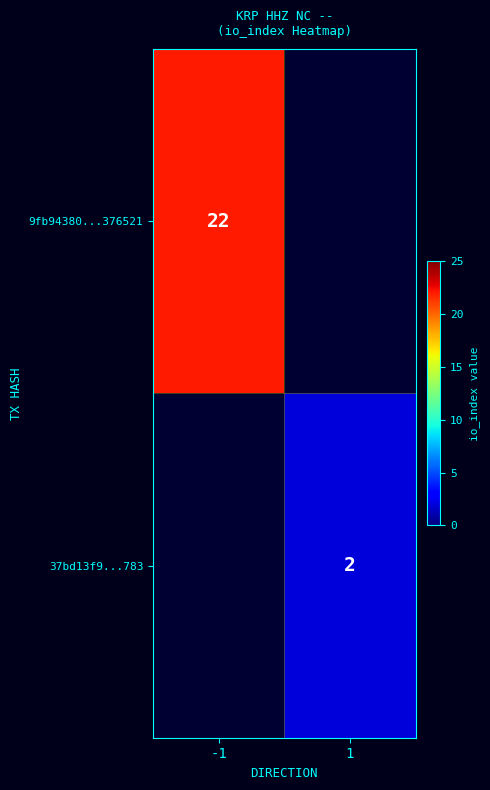

What is the greatest value displayed?

22.0